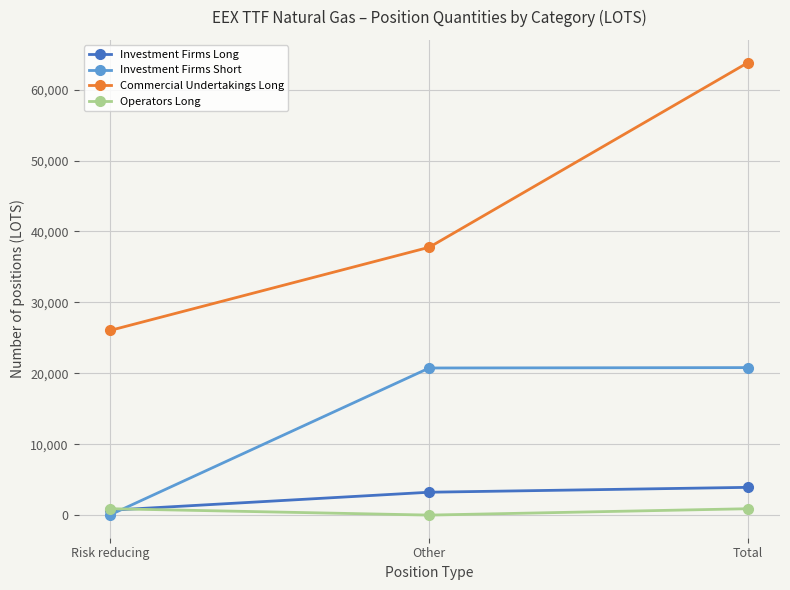

How many data points in Commercial Undertakings Long are less than 37773?

1